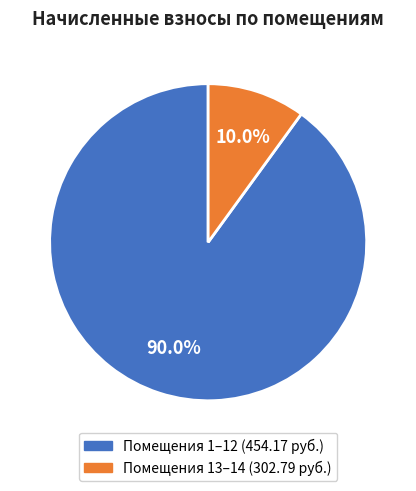

Does any single category account for the majority?

Yes